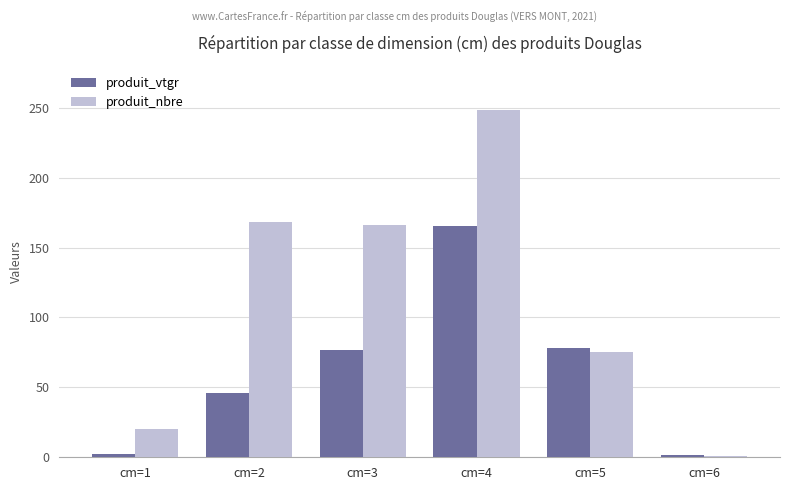

True or false: produit_nbre has a value of 1.0 at cm=6.

True